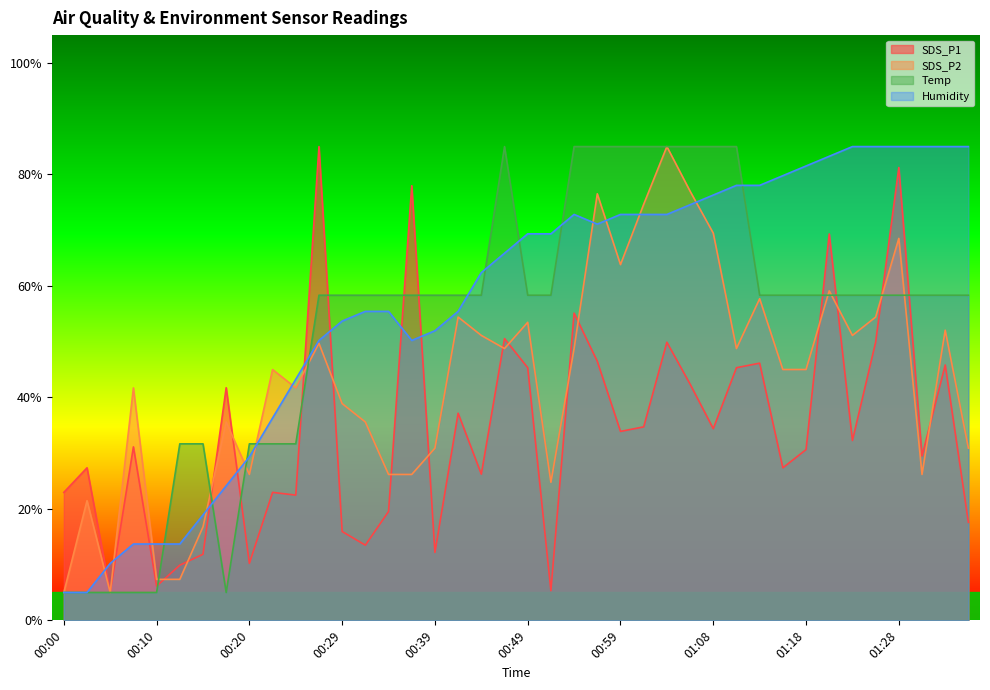

Where does the SDS_P2 series first go above 45?

00:22